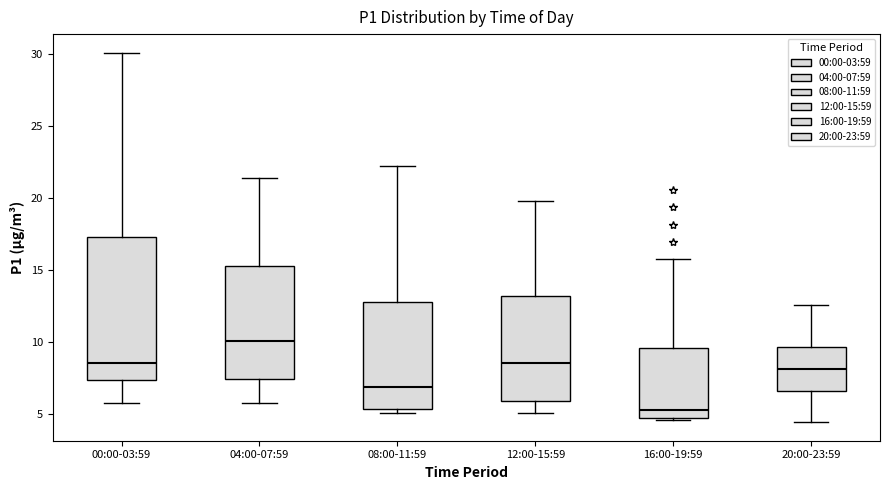

Which box has the highest median line?

04:00-07:59